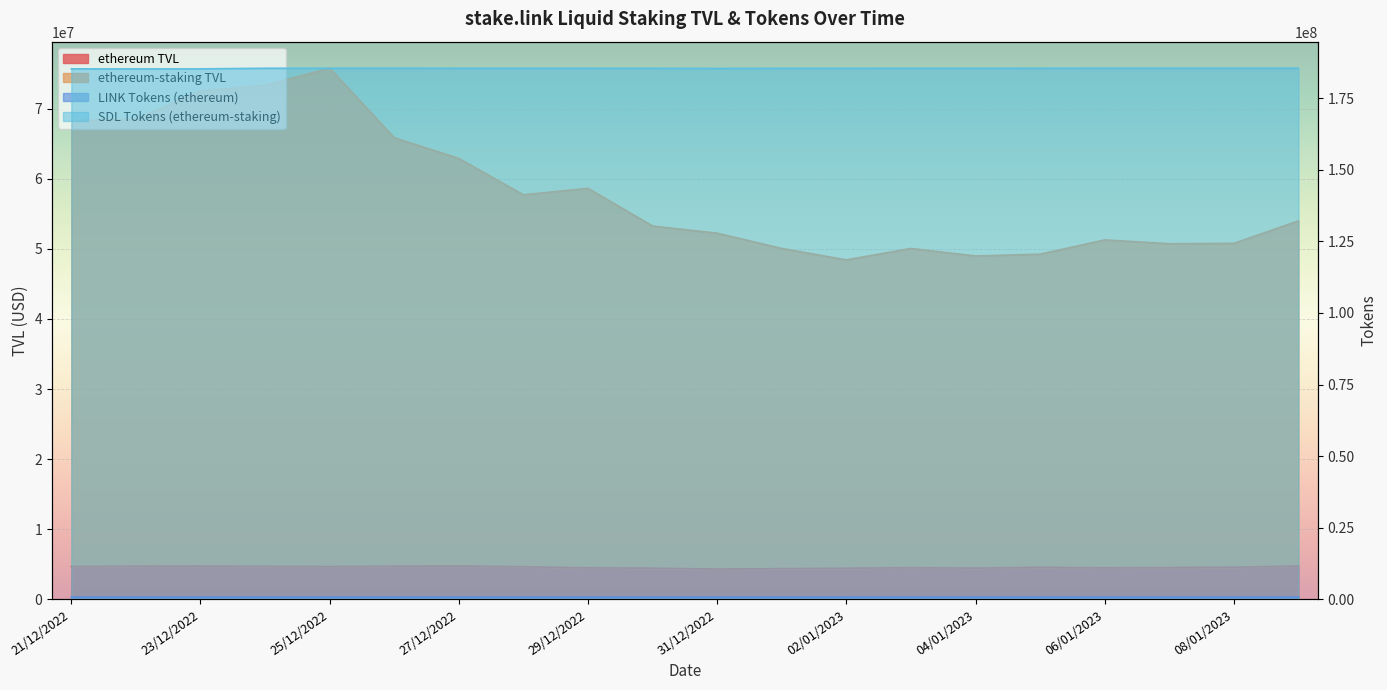

Where is the first local minimum for SDL Tokens (ethereum-staking)?

27/12/2022